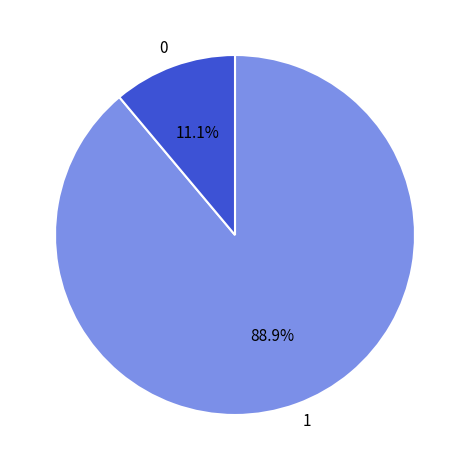

Count the number of slices in the pie.

2